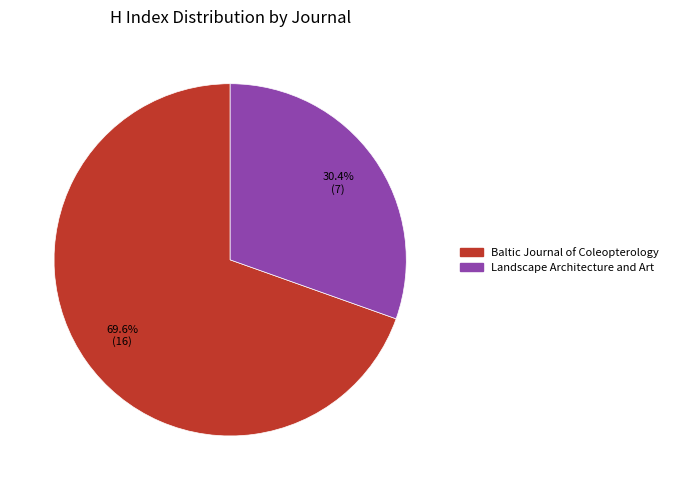

Rank the categories by value from lowest to highest.

Landscape Architecture and Art, Baltic Journal of Coleopterology